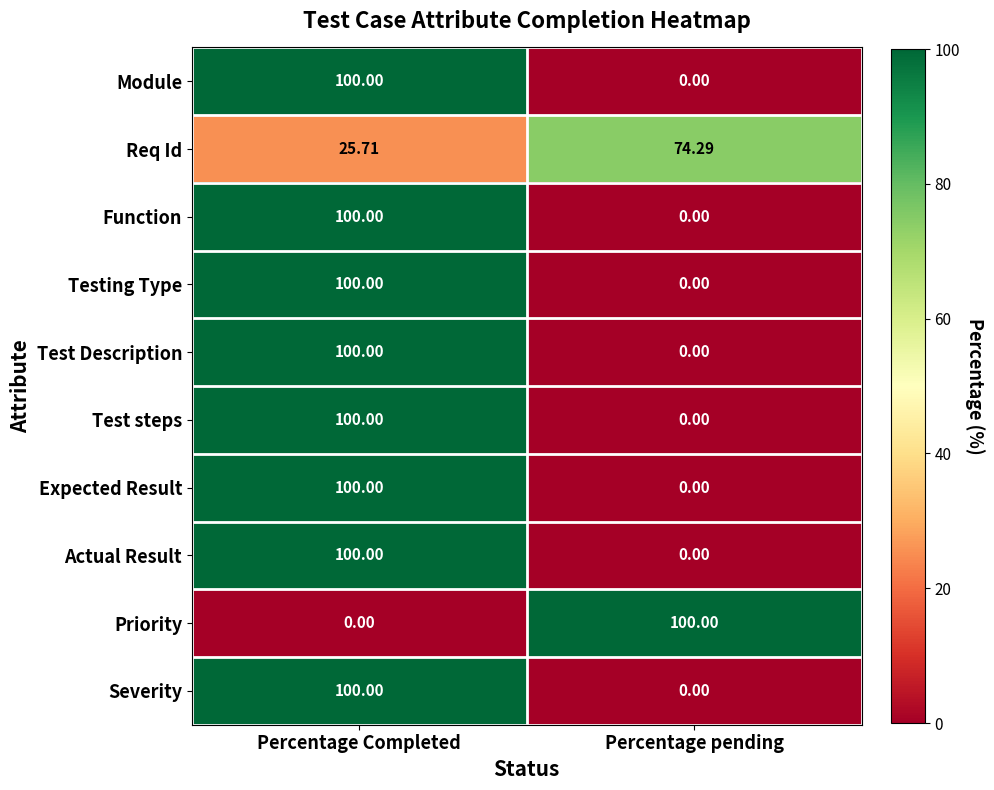

What is the spread (max minus min) of values at Percentage pending?

100.0